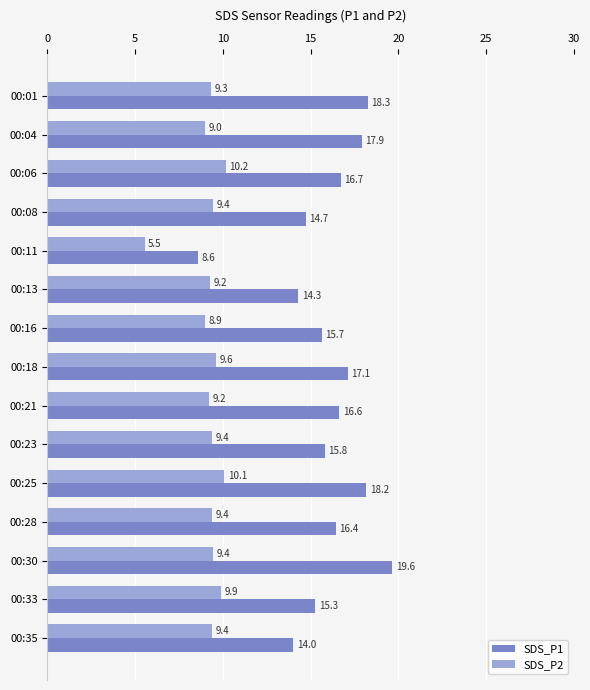

Which series has the largest range (max minus min)?

SDS_P1